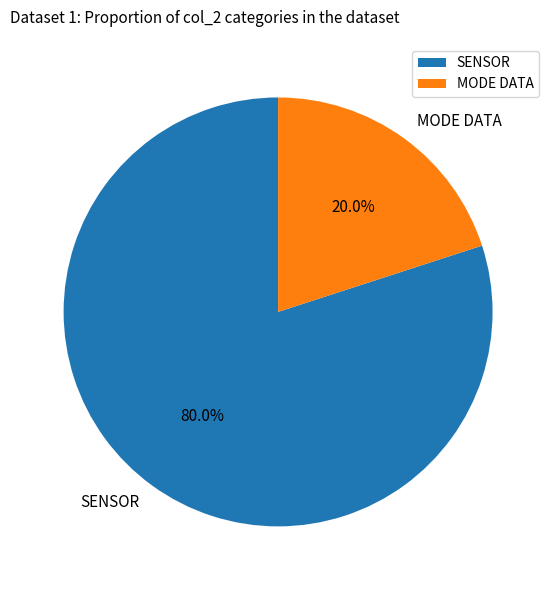

Which slice is the largest?

SENSOR